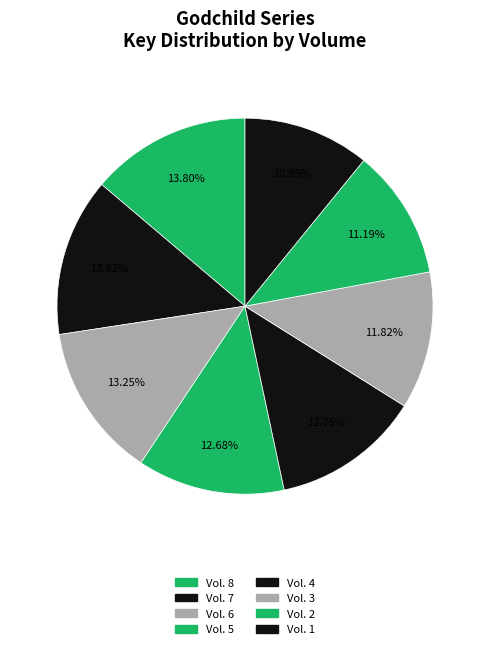

To the nearest percent, what is the difference between the largest and smallest slice percentages?

3%